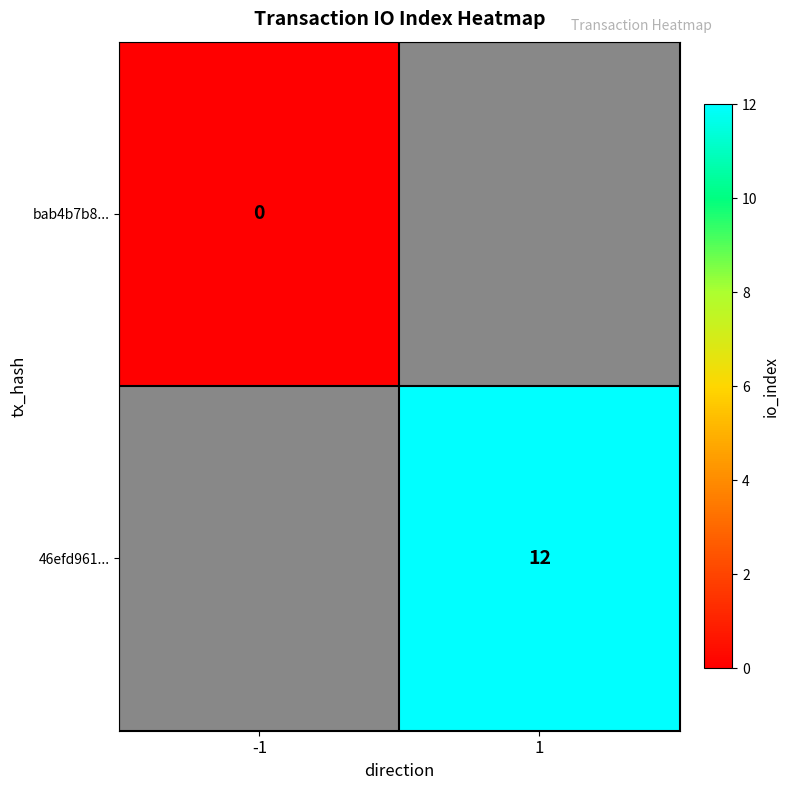

The value of 46efd961... at 1 is 4. True or false?

False